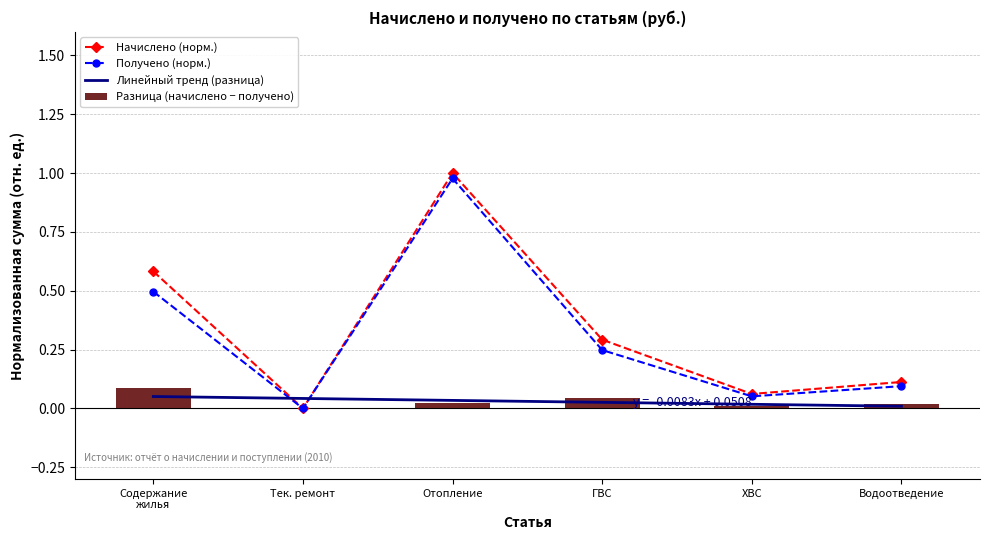

True or false: Разница (начислено − получено) has a value of 0.0 at Водоотведение.

True